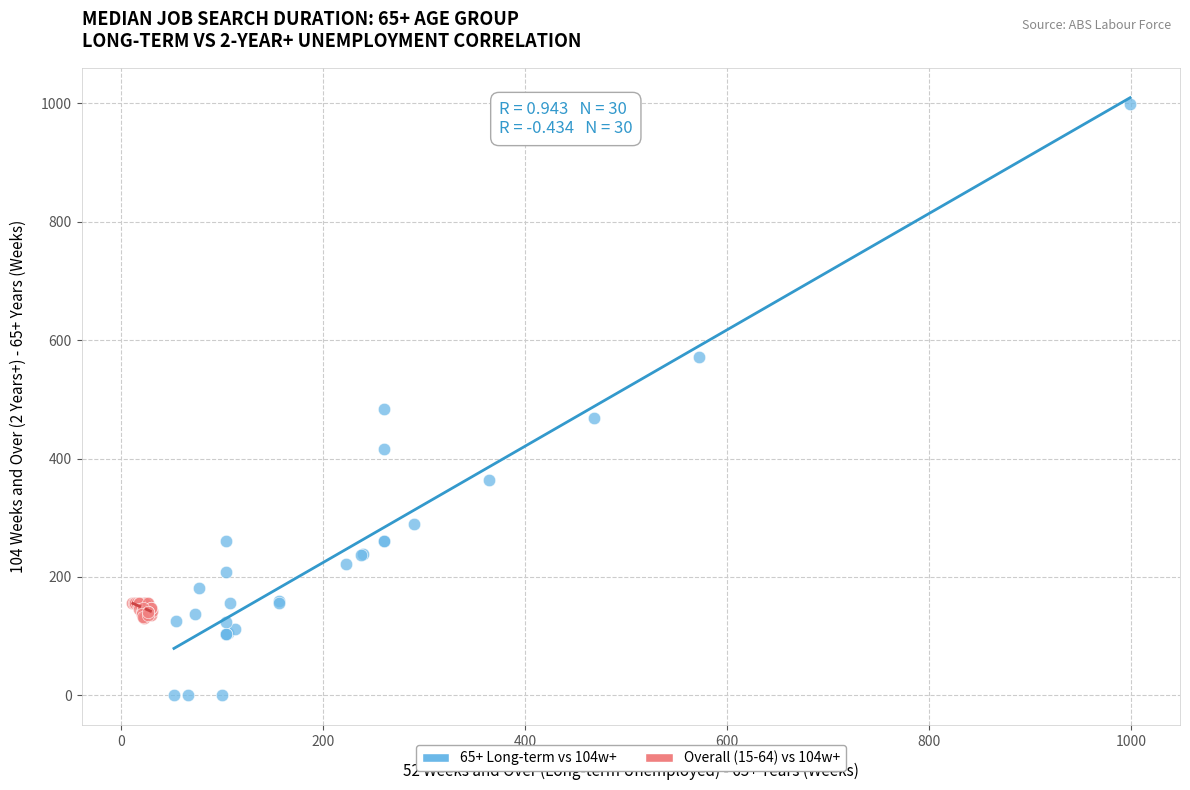

Which series has the largest Y range (max minus min)?

65+ Long-term vs 104w+